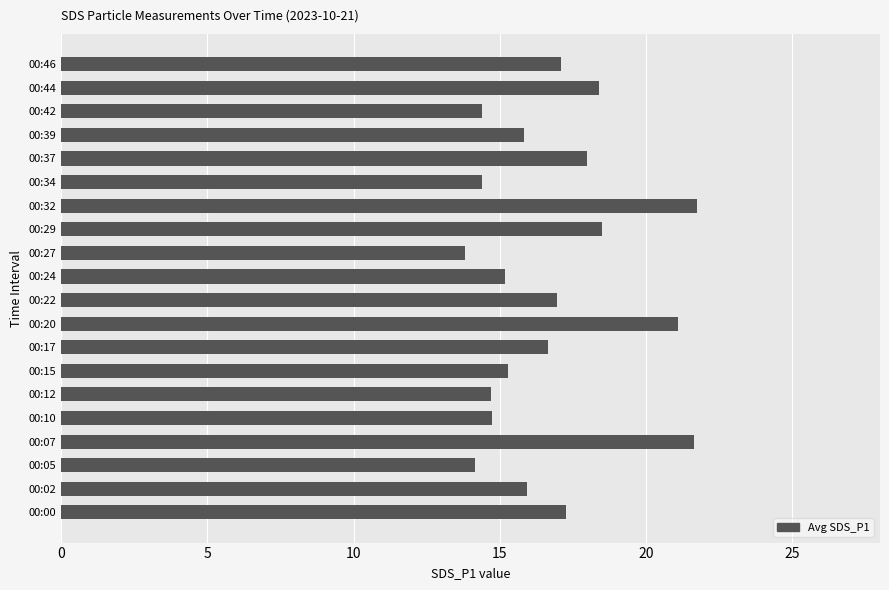

What is the minimum value shown in the chart?

13.8